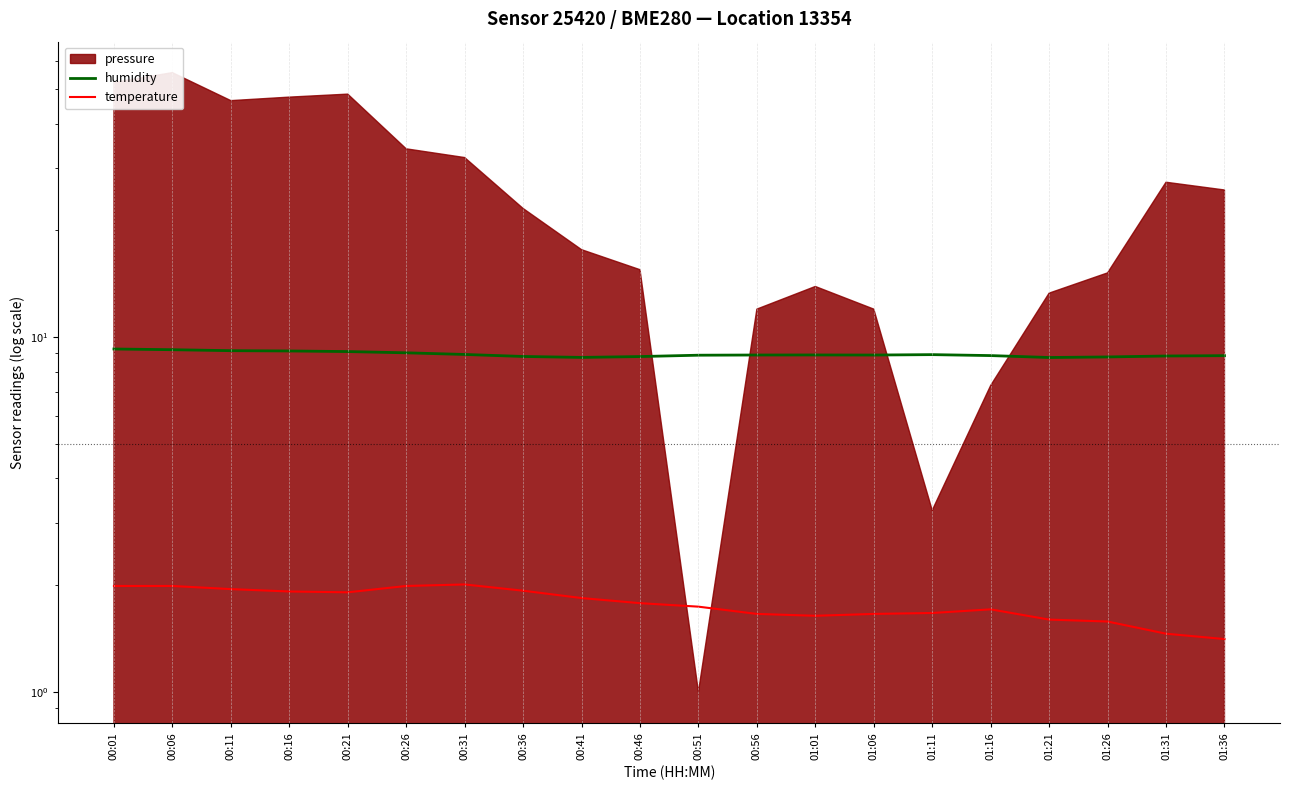

What is the difference between the humidity values at 00:01 and 01:11?

0.3